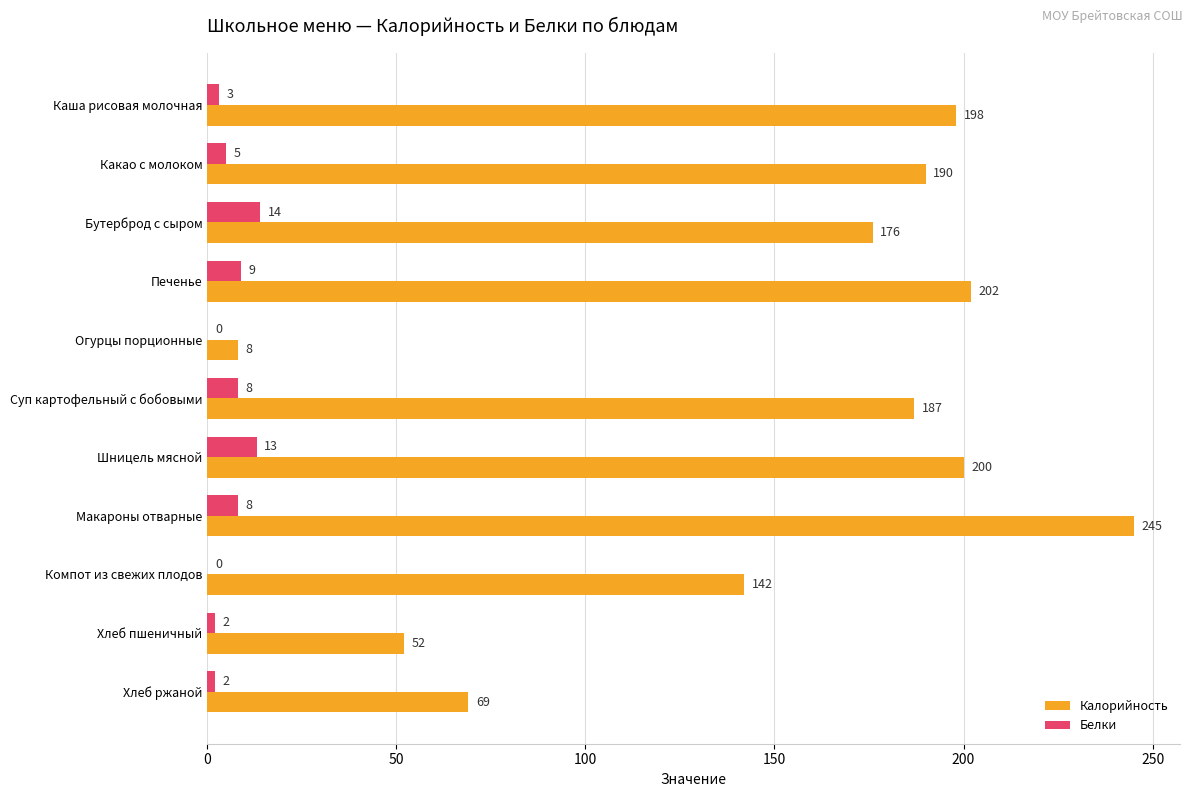

Count the number of data series in this chart.

2